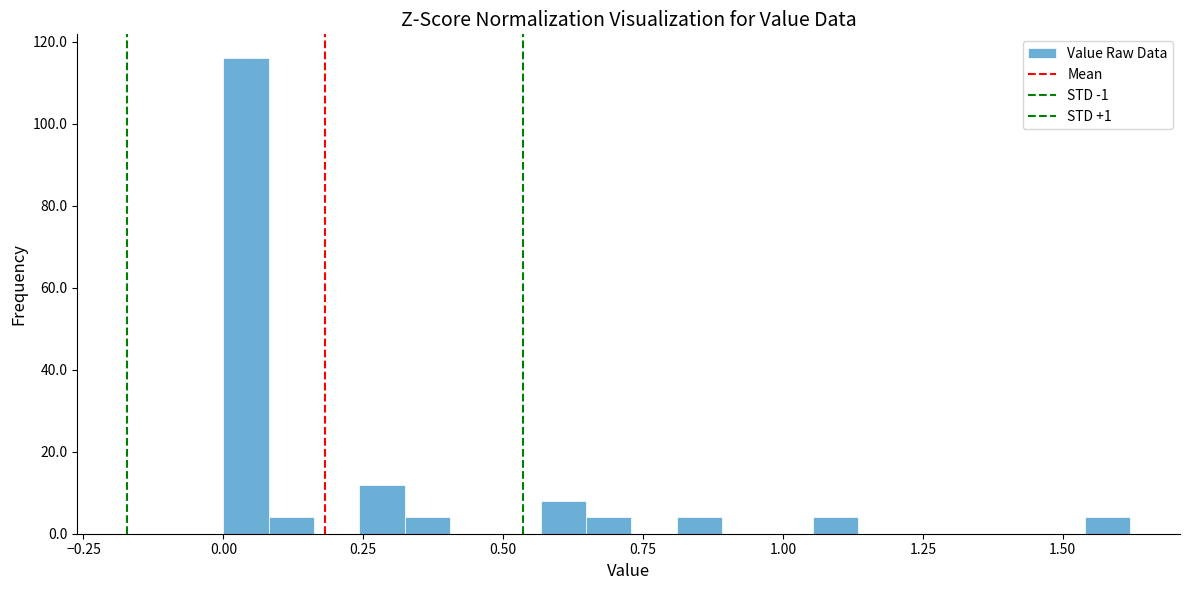

Around what value on the x-axis is the tallest bar? Give the approximate position of its centre, as read against the axis.

0.05